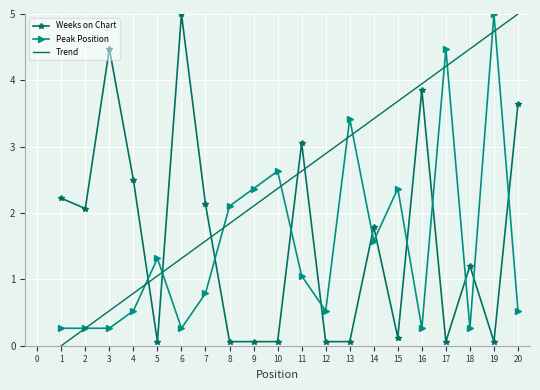

At 1, list the series in order from largest to smallest.

Weeks on Chart, Peak Position, Trend